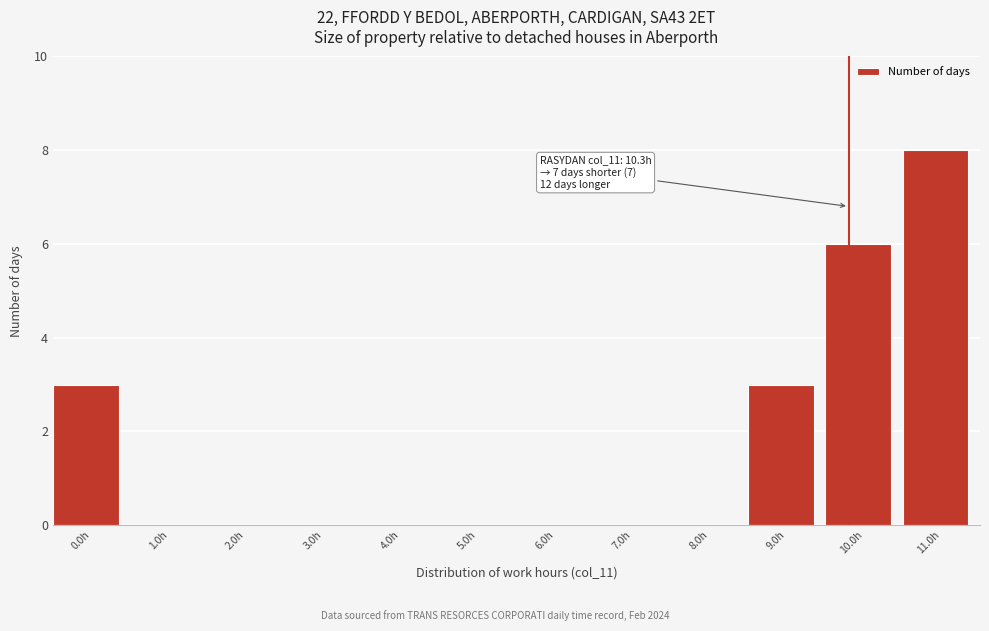

Reading left to right, what are all the values shown in this chart?

0.0h=3	1.0h=0	2.0h=0	3.0h=0	4.0h=0	5.0h=0	6.0h=0	7.0h=0	8.0h=0	9.0h=3	10.0h=6	11.0h=8